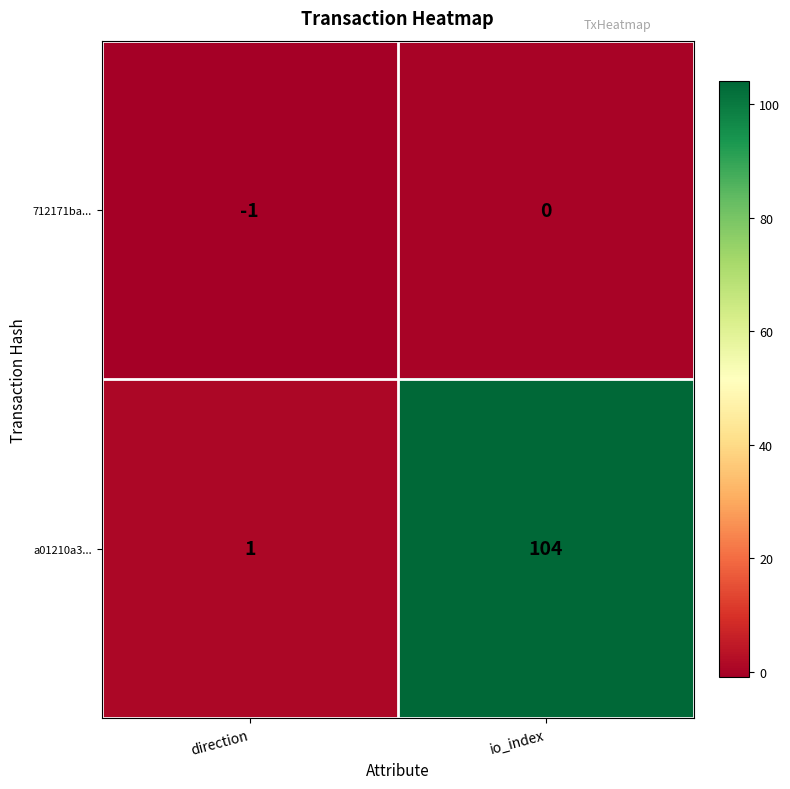

At which label is a01210a3... closest to 52?

direction